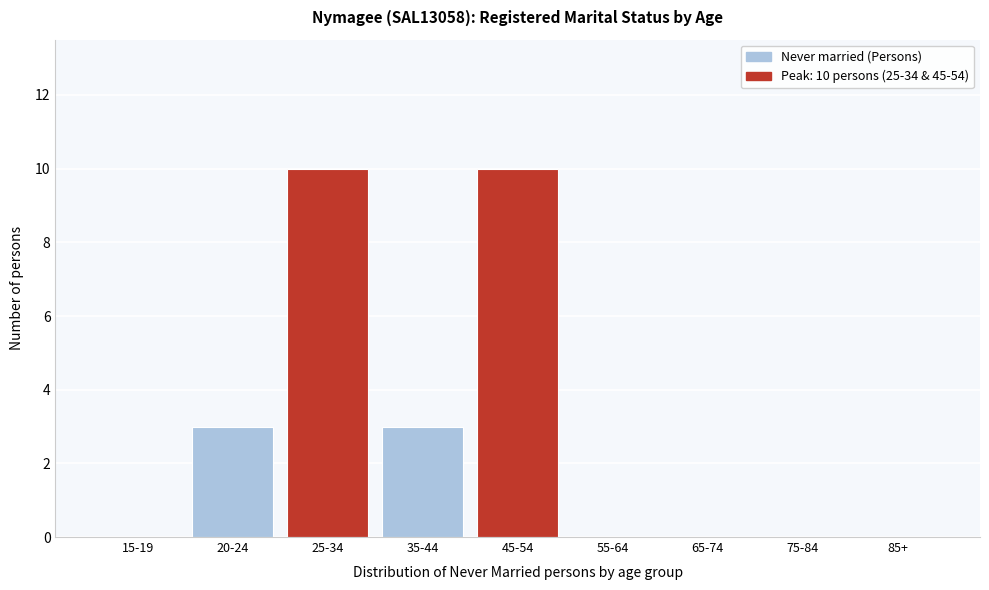

Reading right to left, transcribe all the data shown in this chart.

85+=0	75-84=0	65-74=0	55-64=0	45-54=10	35-44=3	25-34=10	20-24=3	15-19=0